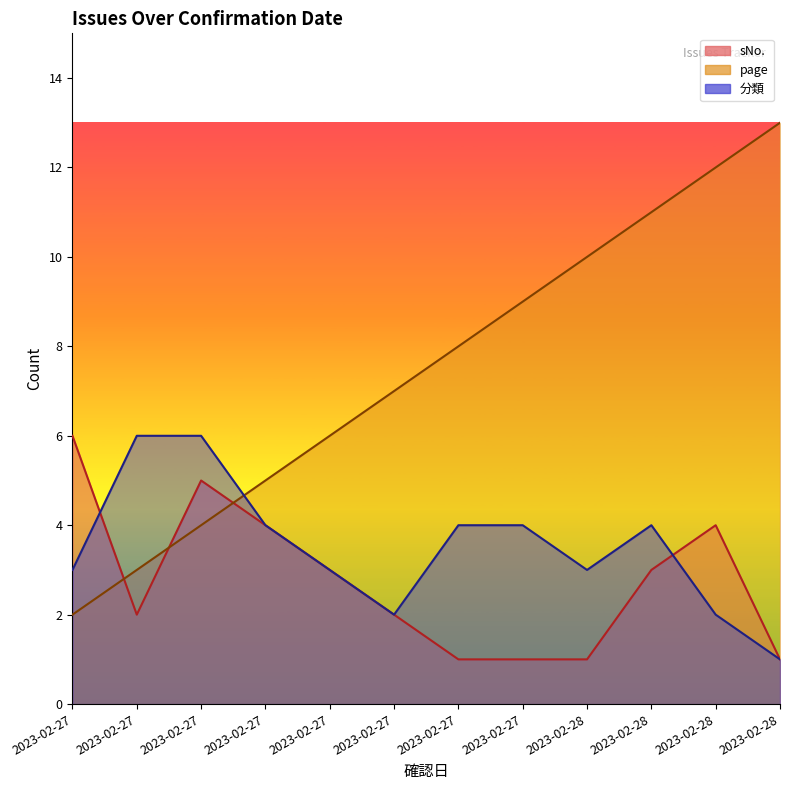

How many lines are shown in the chart?

3